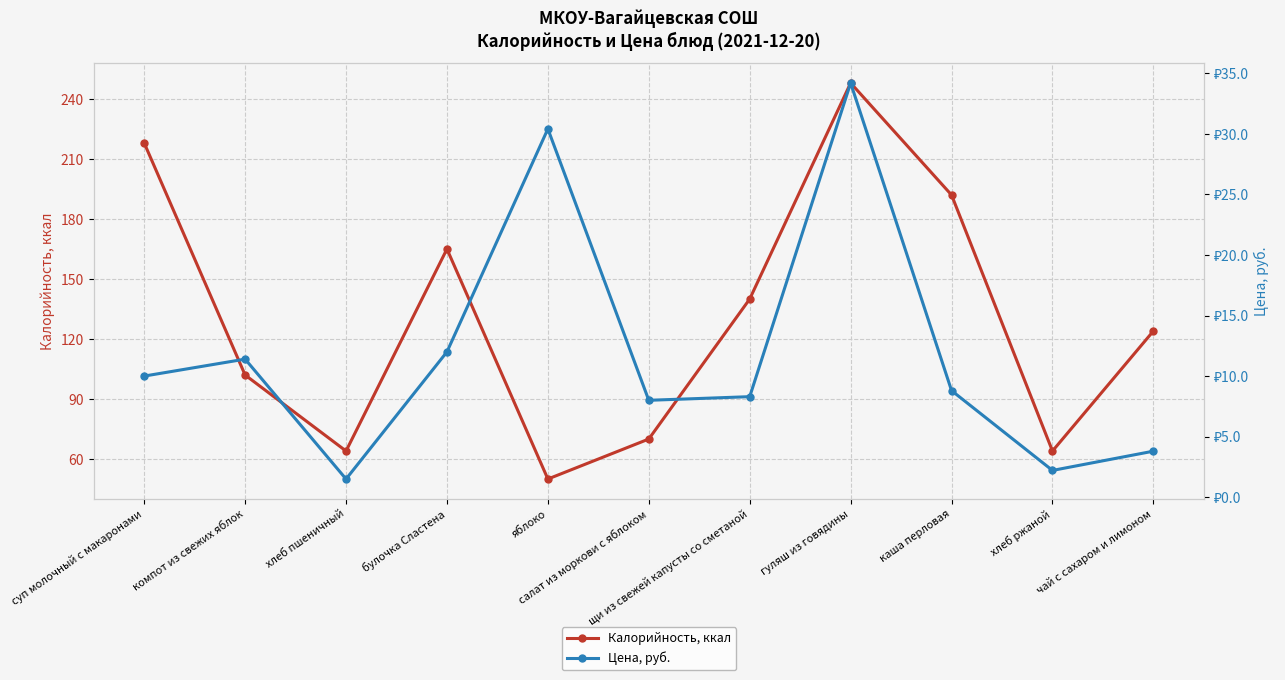

Reading right to left, list all the values displayed in this chart.

Калорийность, ккал: чай с сахаром и лимоном=124.0	хлеб ржаной=64.0	каша перловая=192.0	гуляш из говядины=248.0	щи из свежей капусты со сметаной=140.0	салат из моркови с яблоком=70.0	яблоко=50.0	булочка Сластена=165.0	хлеб пшеничный=64.0	компот из свежих яблок=102.0	суп молочный с макаронами=218.0
Цена, руб.: чай с сахаром и лимоном=3.8	хлеб ржаной=2.2	каша перловая=8.8	гуляш из говядины=34.2	щи из свежей капусты со сметаной=8.3	салат из моркови с яблоком=8.0	яблоко=30.4	булочка Сластена=12.0	хлеб пшеничный=1.5	компот из свежих яблок=11.4	суп молочный с макаронами=10.0